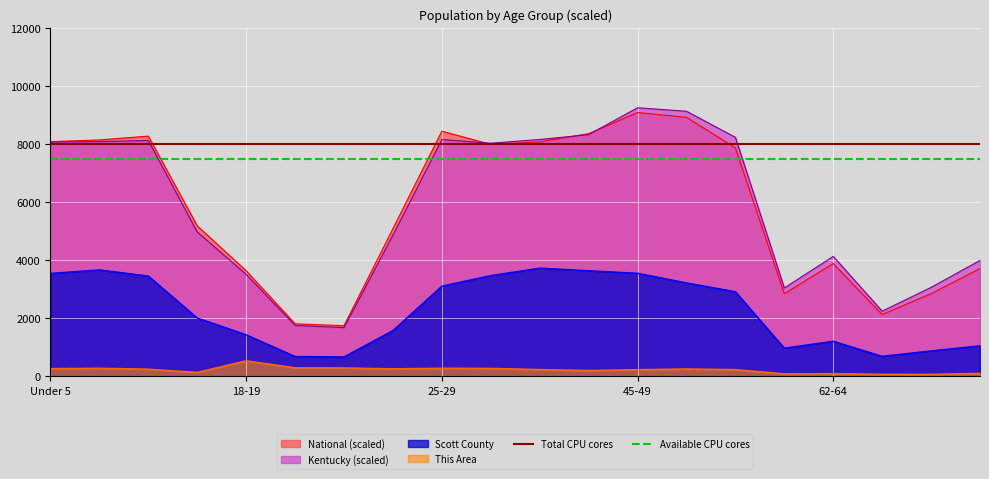

What is the maximum value for This Area?

535.0